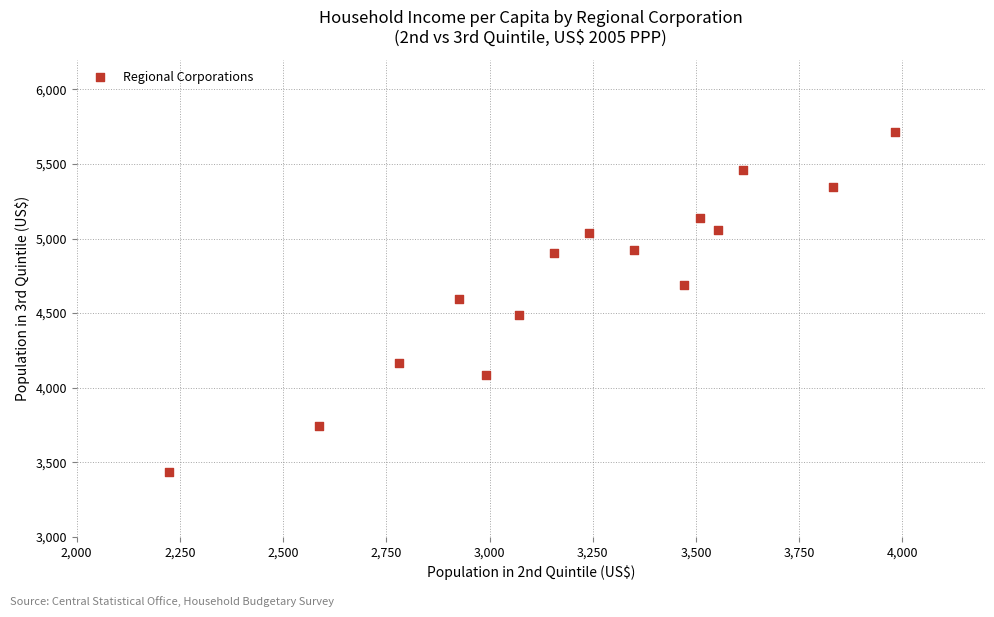

What is the range of Y values (max minus min)?

2281